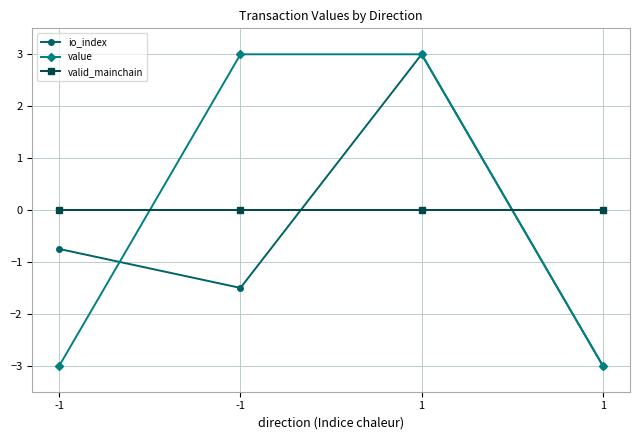

True or false: value has a value of 1.5 at -1.

False